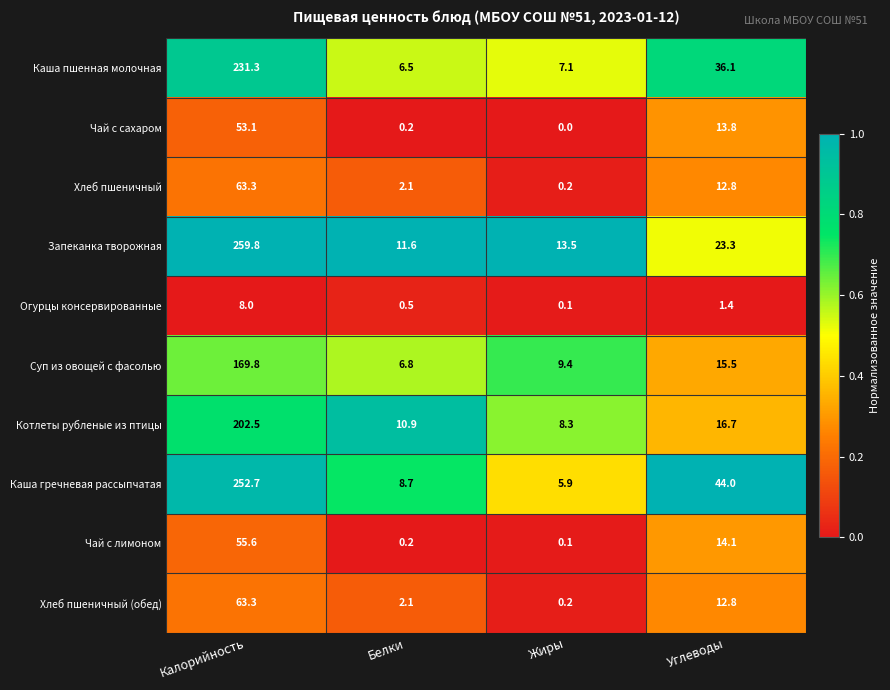

Which series has the largest range (max minus min)?

Запеканка творожная